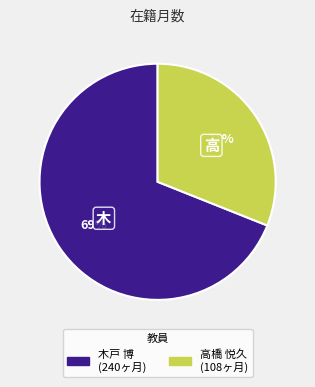

How many segments does this pie chart have?

2